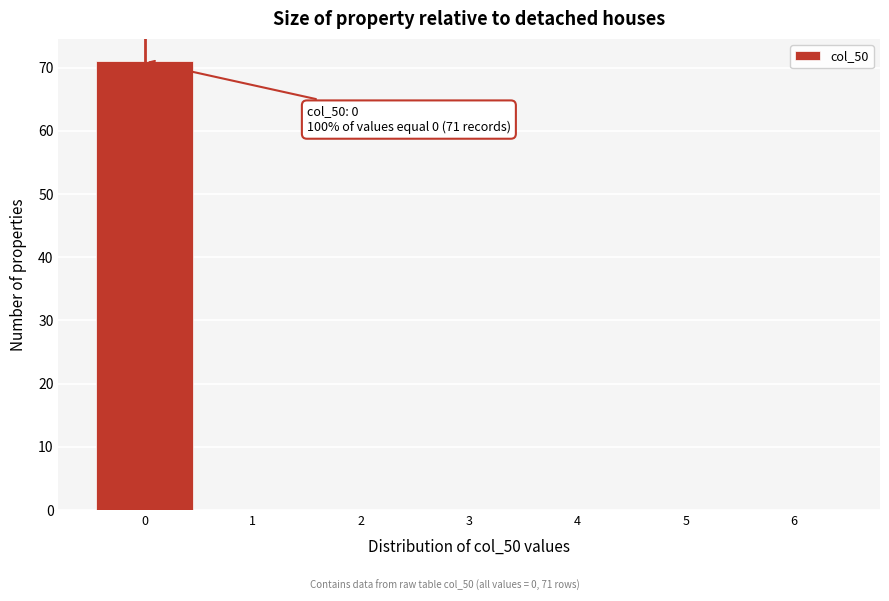

Reading right to left, what are all the values shown in this chart?

6=0	5=0	4=0	3=0	2=0	1=0	0=71